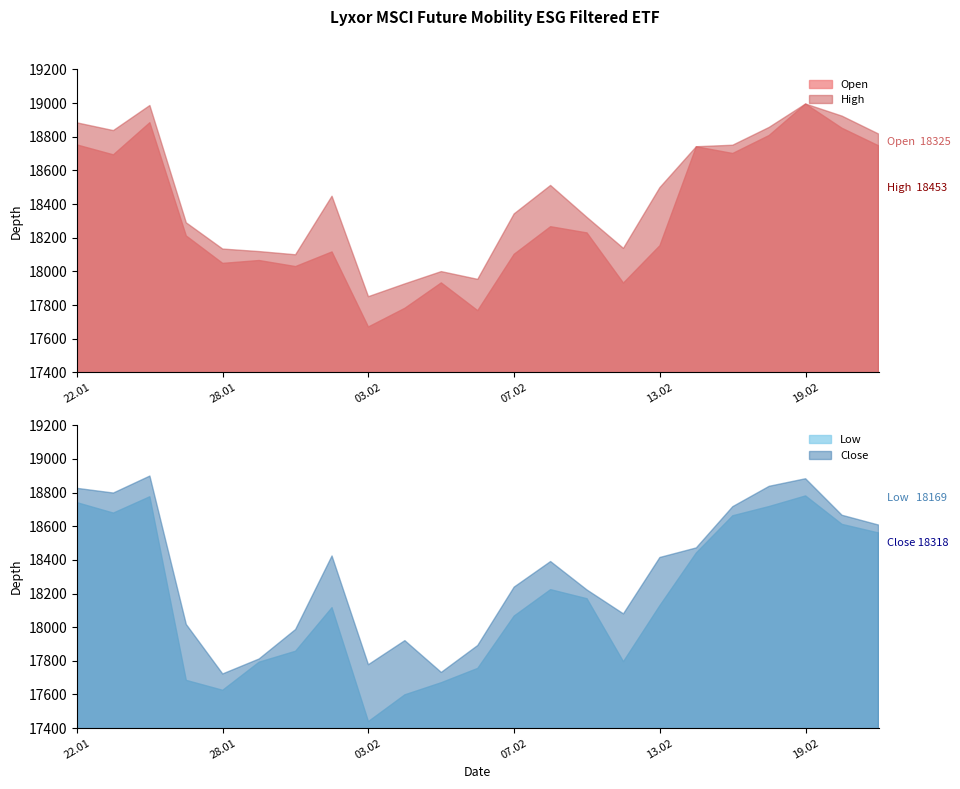

True or false: Low and Close cross at least once.

False